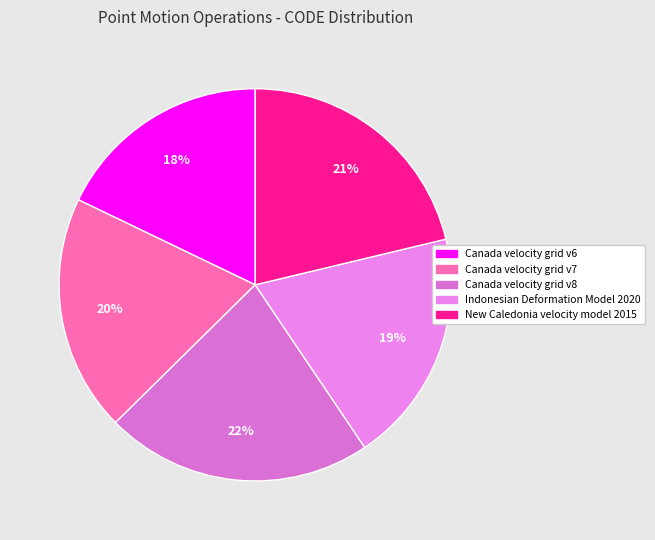

What is the smallest slice in the pie chart?

Canada velocity grid v6